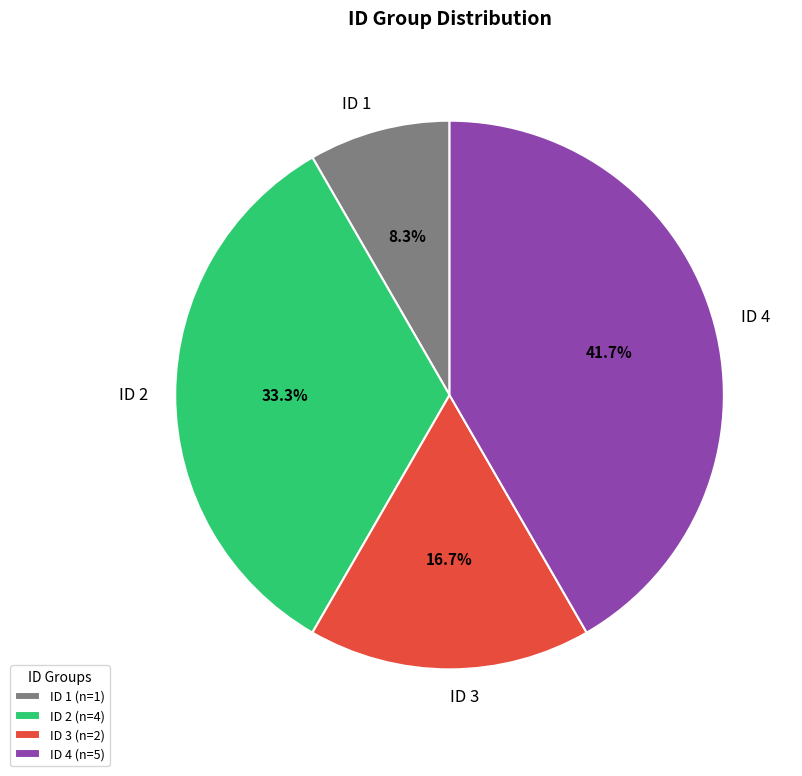

What percentage do ID 3 and ID 1 together represent?

25.0%